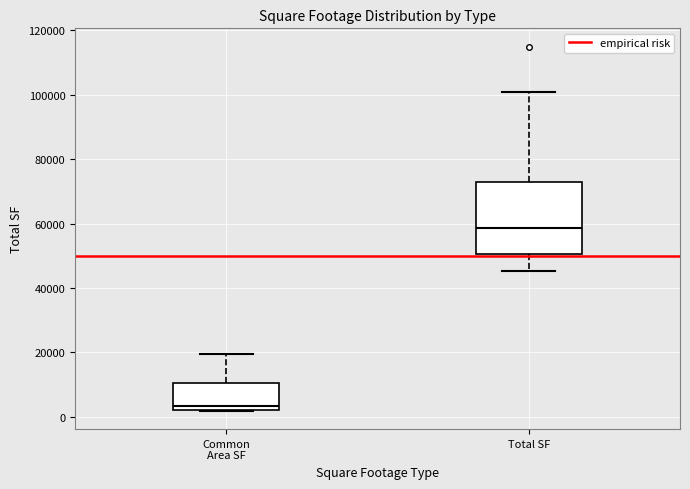

Reading left to right, transcribe this box plot: for each box, give where its median line is, the range the box spans, and where its two whiskers end, as read against the y-axis. The values are not printed on the chart, so give them approximately, as read against the axis.

Common Area SF: median 4000, box 2000 to 10000, whiskers 2000 to 20000
Total SF: median 58000, box 50000 to 72000, whiskers 46000 to 100000